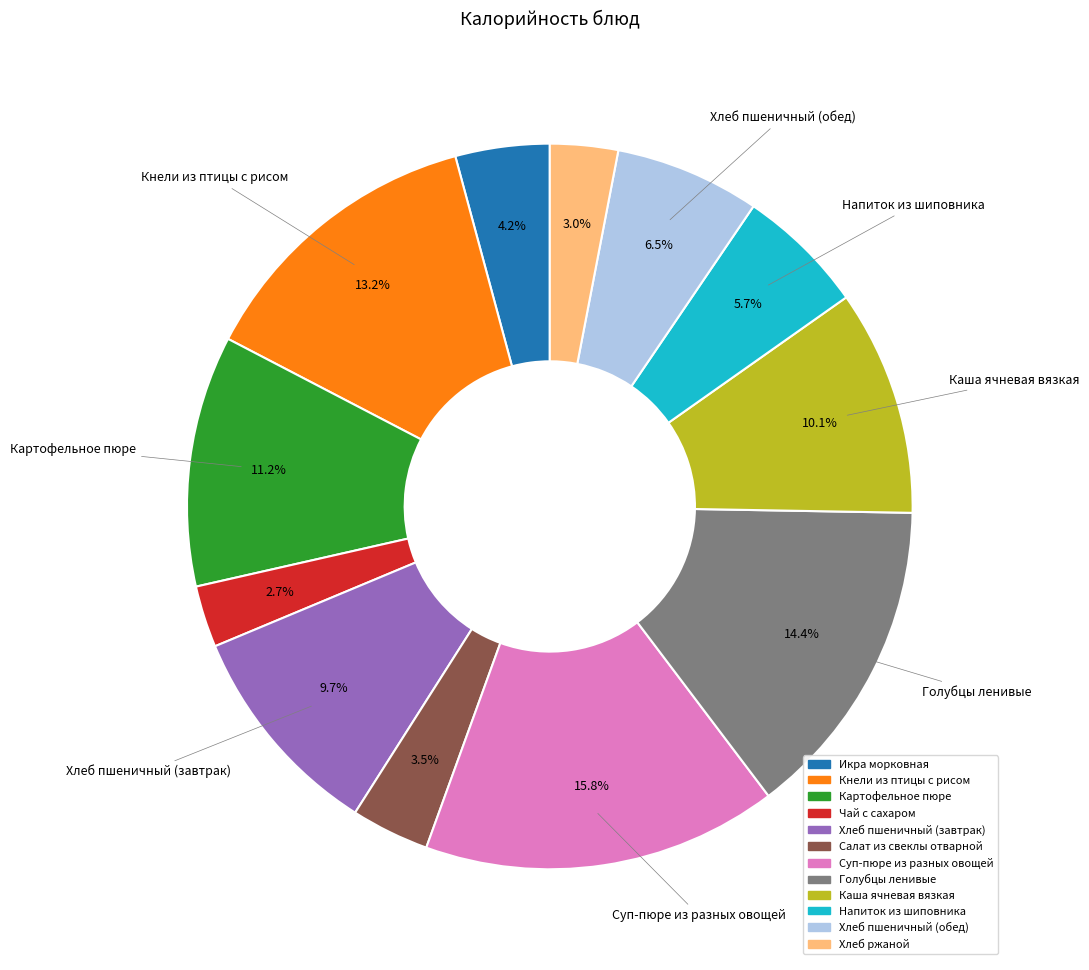

Is it true that Голубцы ленивые is 29% of the pie?

False